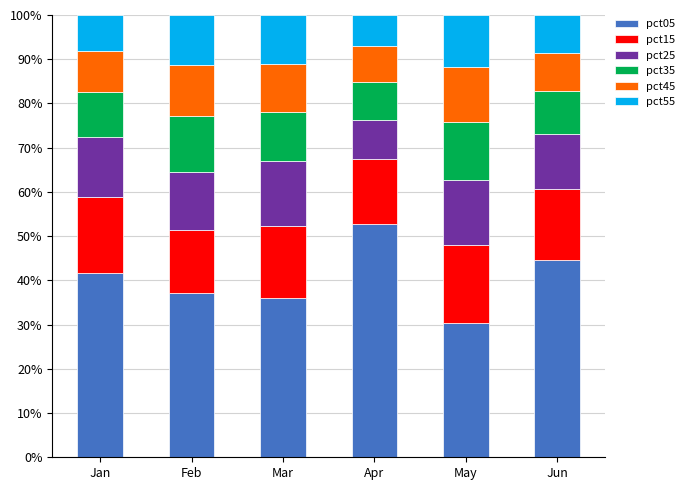

Where does the pct05 series first go above 41?

Jan